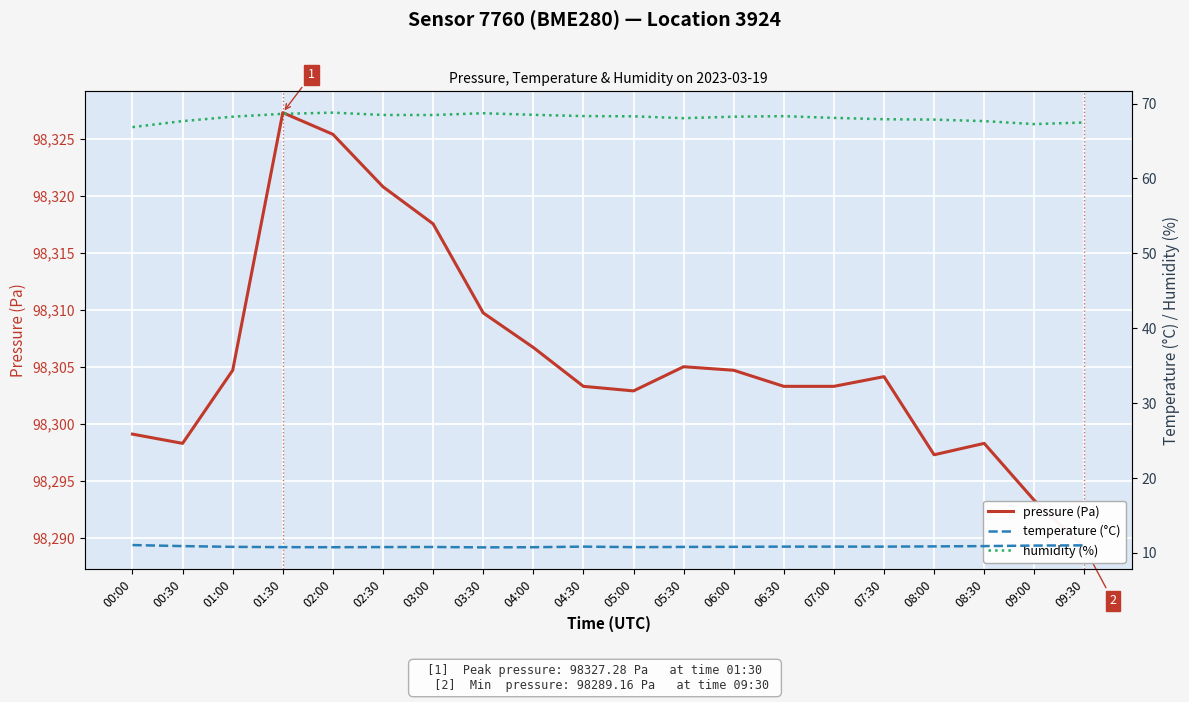

What is the minimum value shown in the chart?

10.7